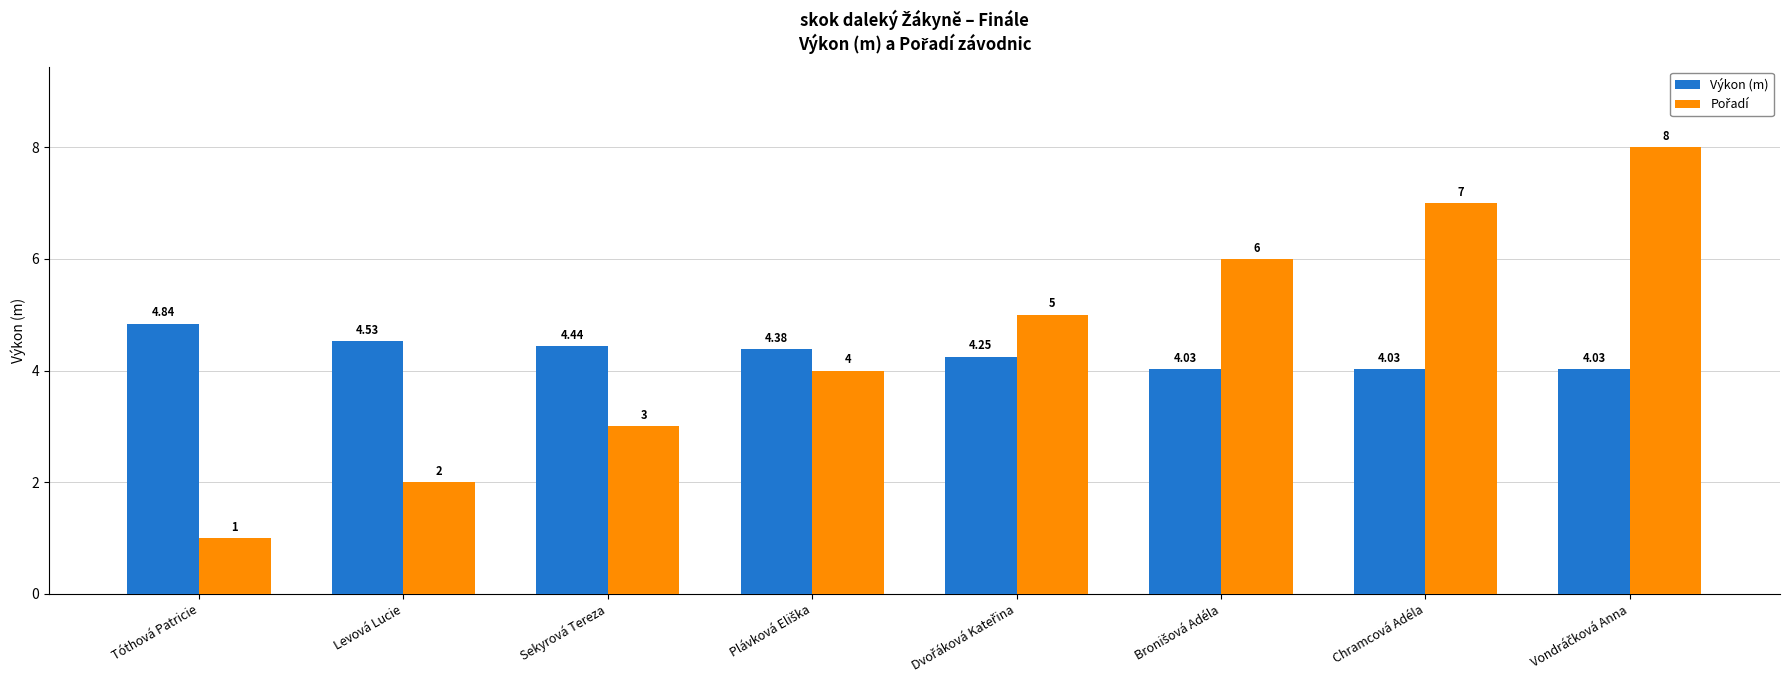

What position from the left is Sekyrová Tereza?

3